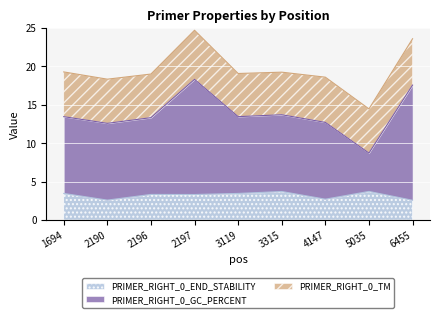

The value of PRIMER_RIGHT_0_END_STABILITY at 2197 is 3.3. True or false?

True